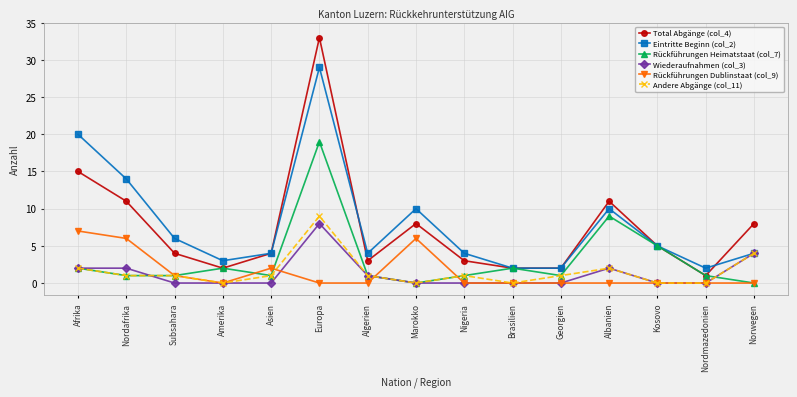

Where is the first local maximum for Rückführungen Heimatstaat (col_7)?

Amerika